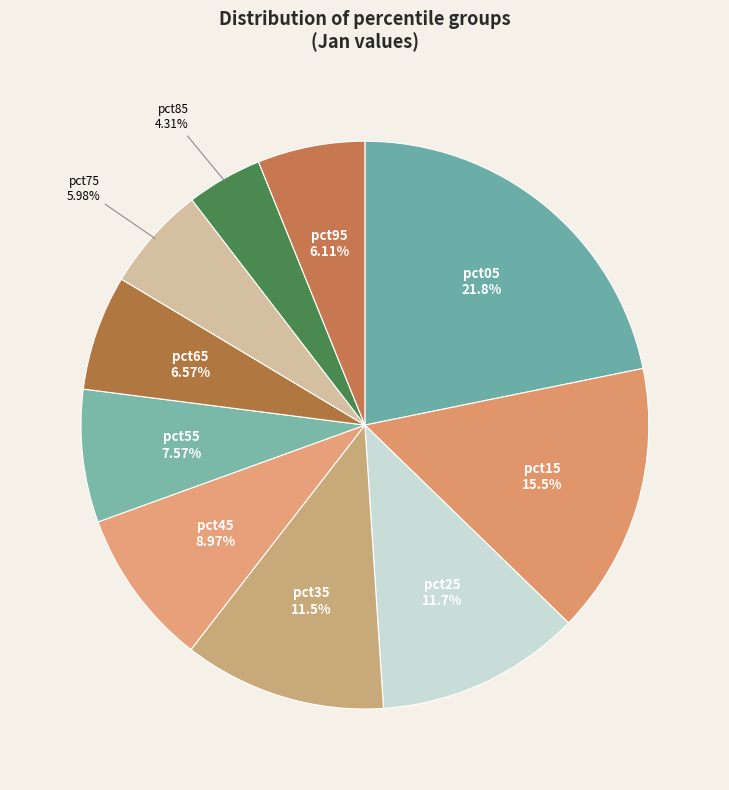

Which has a higher value, pct95 or pct35?

pct35